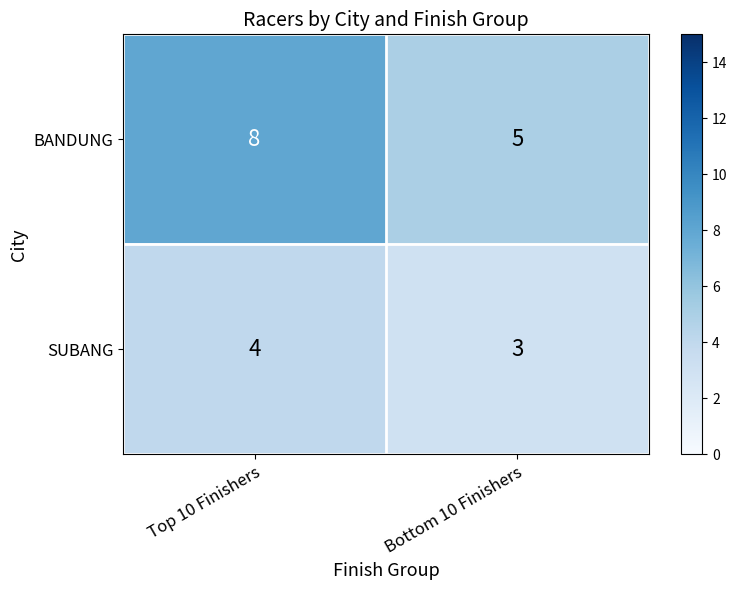

Rank the series by their maximum value, from highest to lowest.

BANDUNG, SUBANG